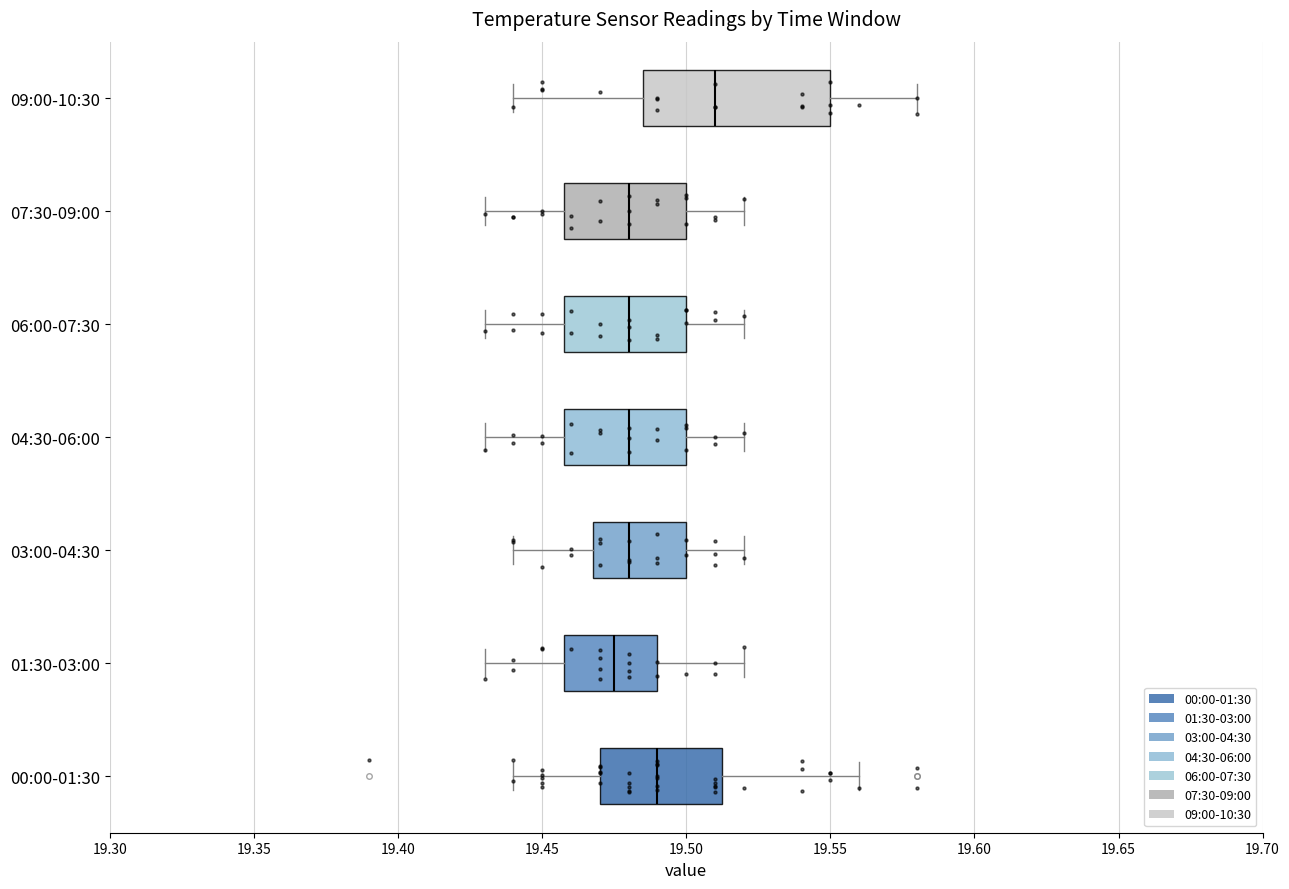

Which box is the widest, from its left edge to its right edge?

09:00-10:30